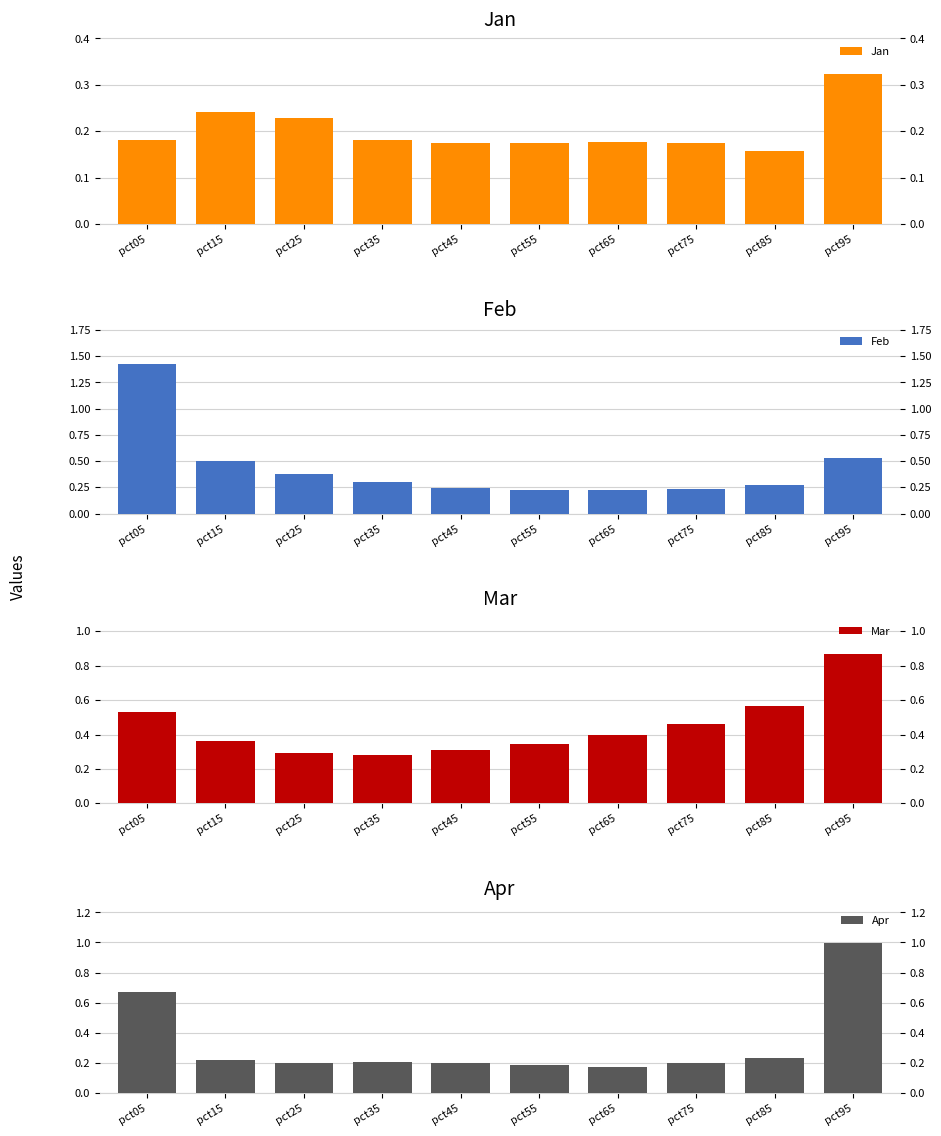

At how many categories does at least one series exceed 0?

10